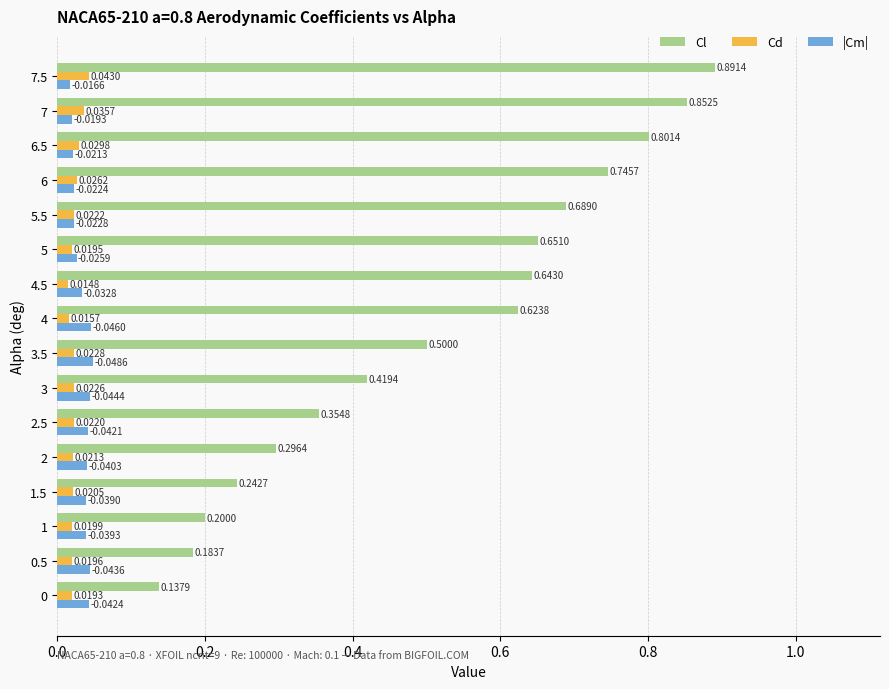

Is the value of Cd at 2 greater than the value of |Cm| at 5?

No